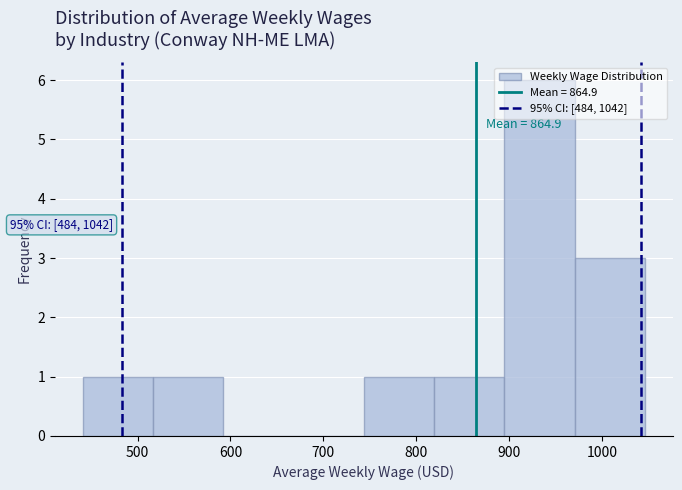

Which range on the x-axis has the tallest bar?

890 to 970